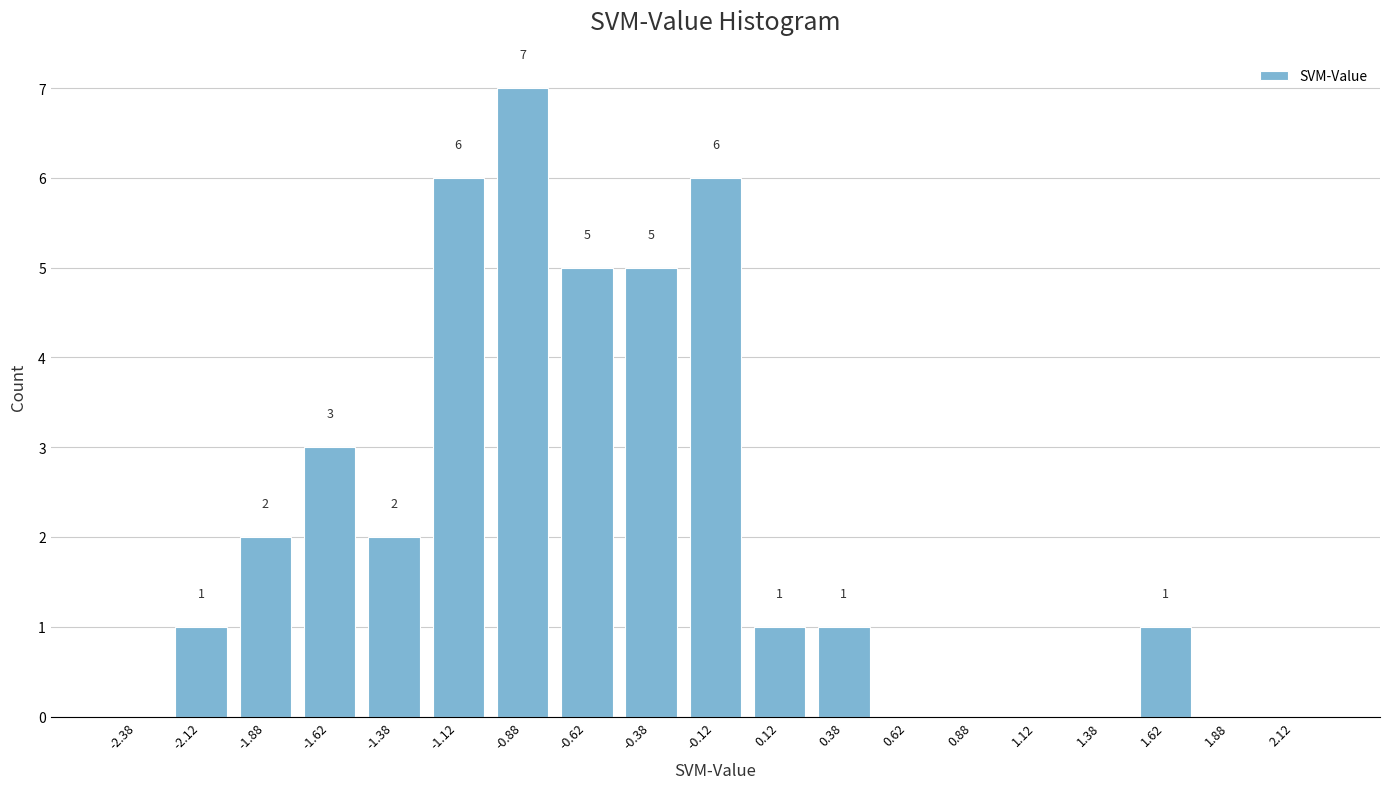

Reading right to left, extract all data points from this chart.

2.12=0	1.88=0	1.62=1	1.38=0	1.12=0	0.88=0	0.62=0	0.38=1	0.12=1	-0.12=6	-0.38=5	-0.62=5	-0.88=7	-1.12=6	-1.38=2	-1.62=3	-1.88=2	-2.12=1	-2.38=0